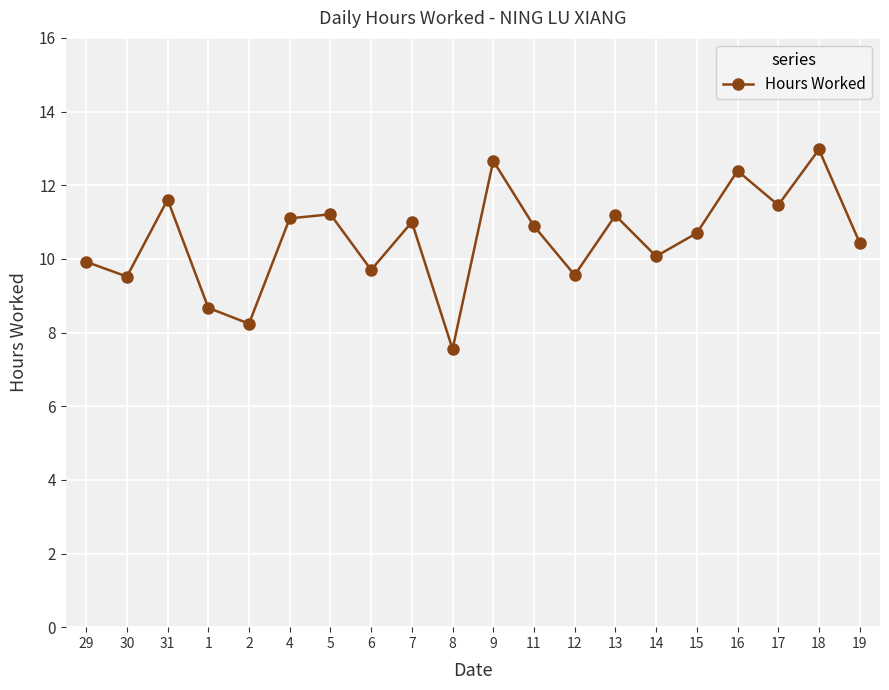

What is the difference between the second highest and second lowest values?

4.4